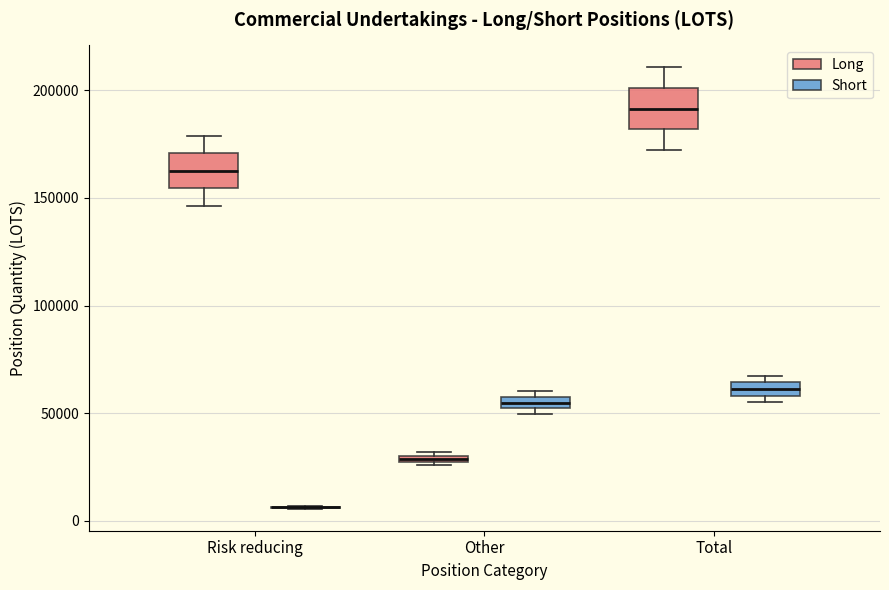

Where is the lower edge of the box for Total (Long) on the y-axis? The values are not printed on the chart, so give them approximately, as read against the axis.

180000